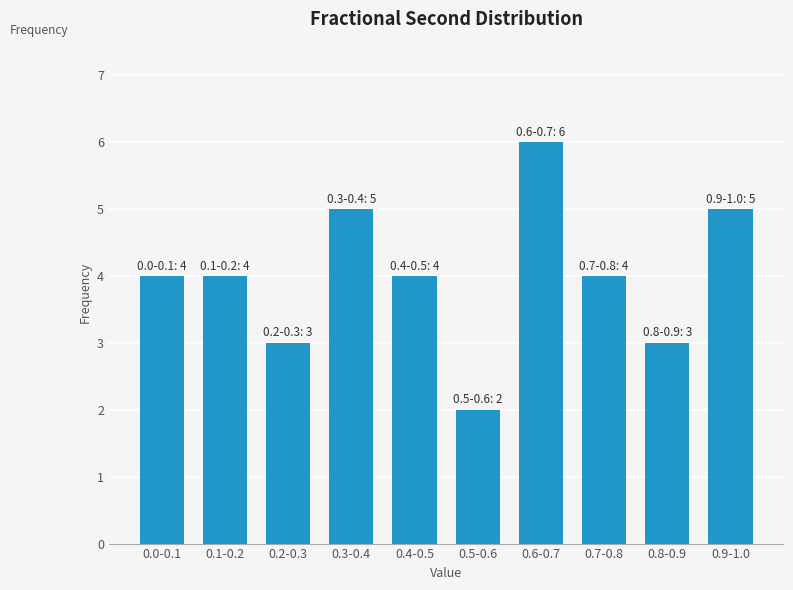

Reading right to left, list all the values displayed in this chart.

5	3	4	6	2	4	5	3	4	4